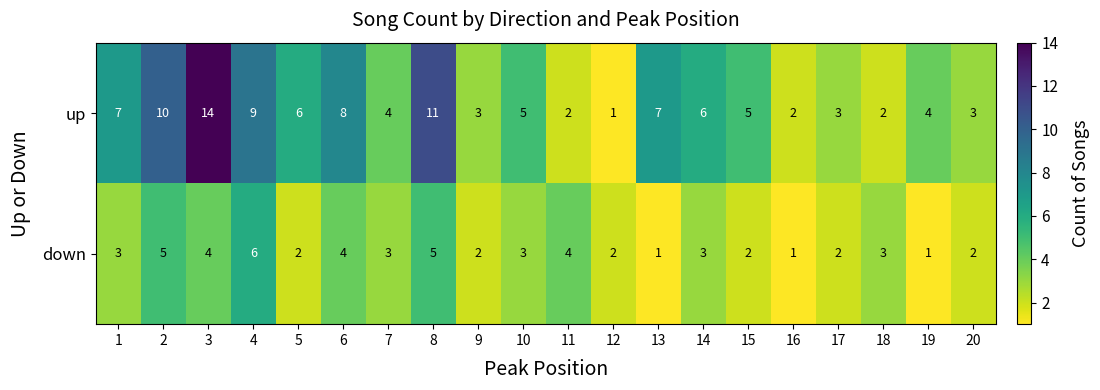

What is the average value of the up series?

6